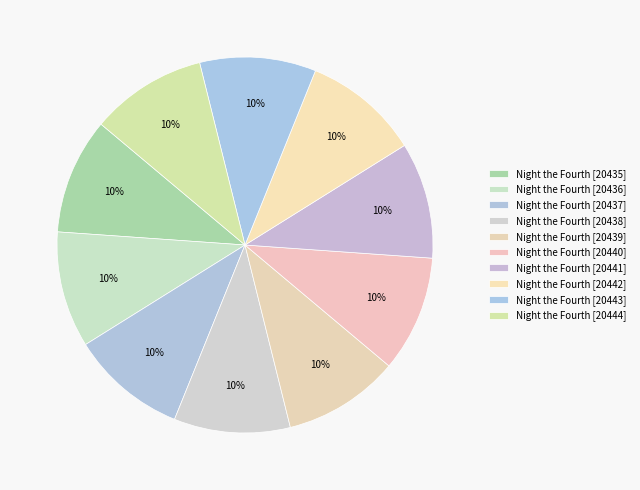

Is it true that Night the Fourth [20436] is 10% of the pie?

True